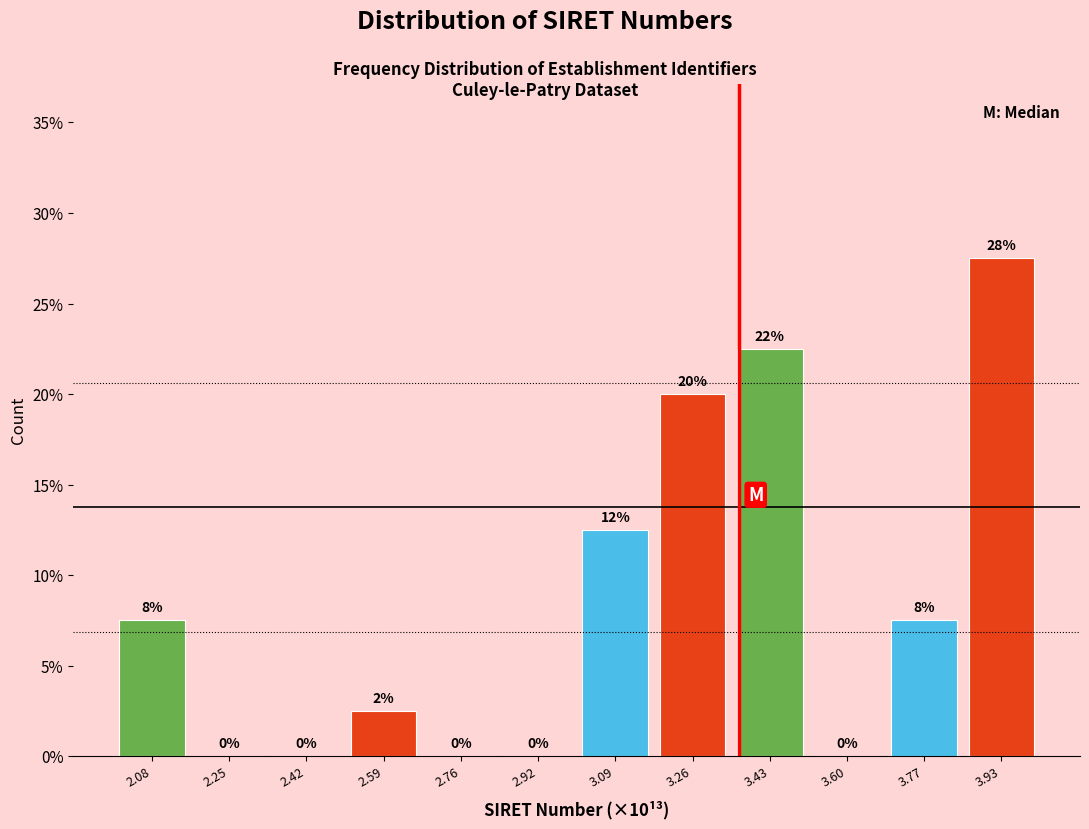

Over which range of the x-axis is the bar tallest?

3.84 to 4.02